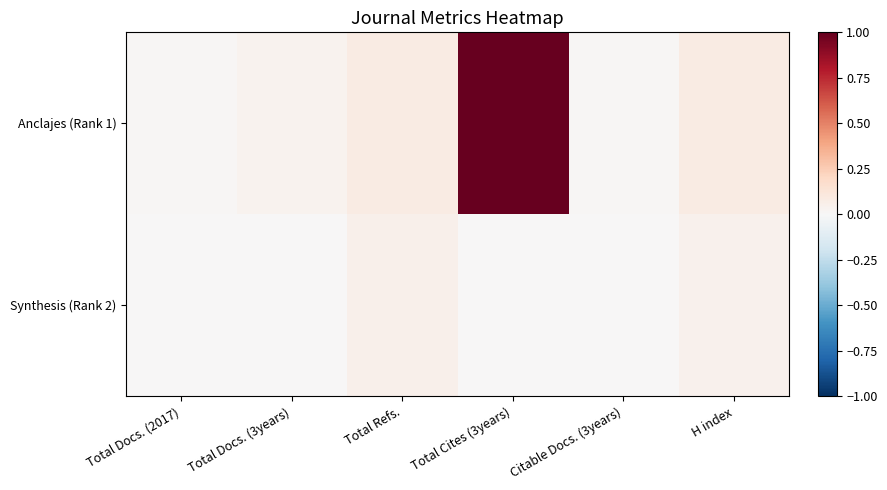

List the series in order of their peak value, highest first.

Anclajes (Rank 1), Synthesis (Rank 2)